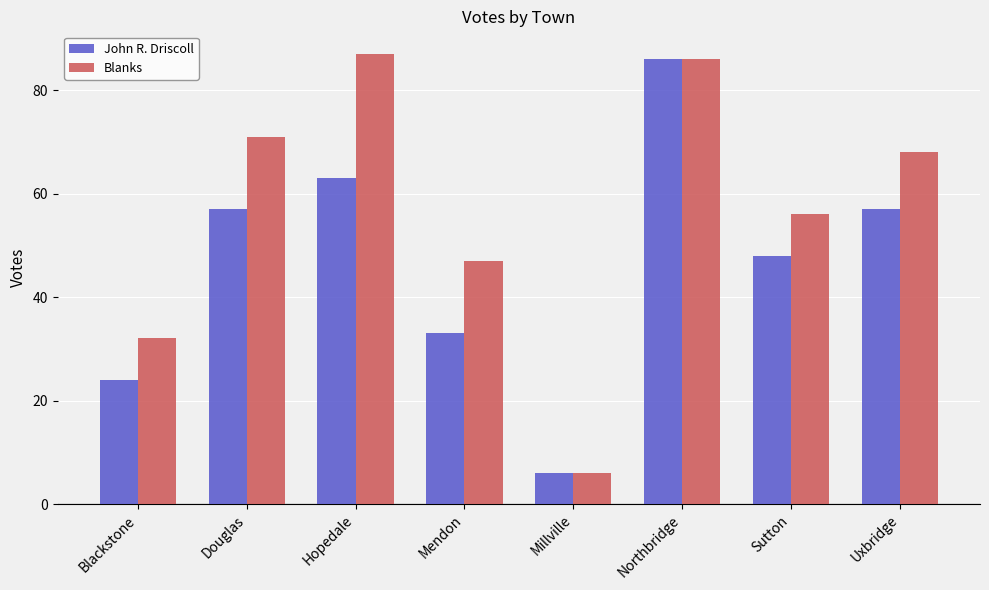

What is the maximum value for John R. Driscoll?

86